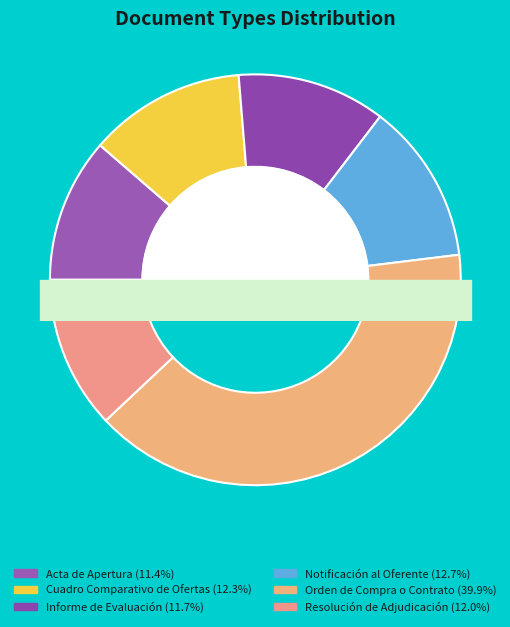

To the nearest percent, what portion does Informe de Evaluación represent?

12%